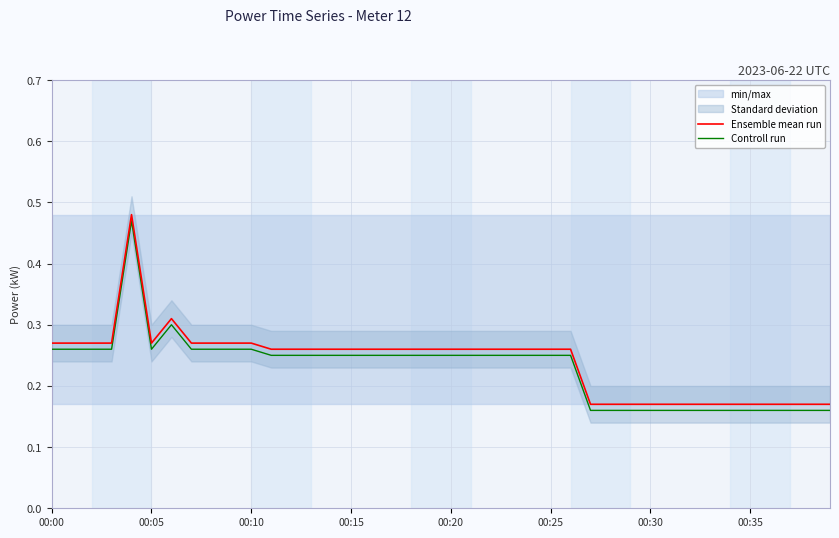

What is the greatest value displayed?

0.5